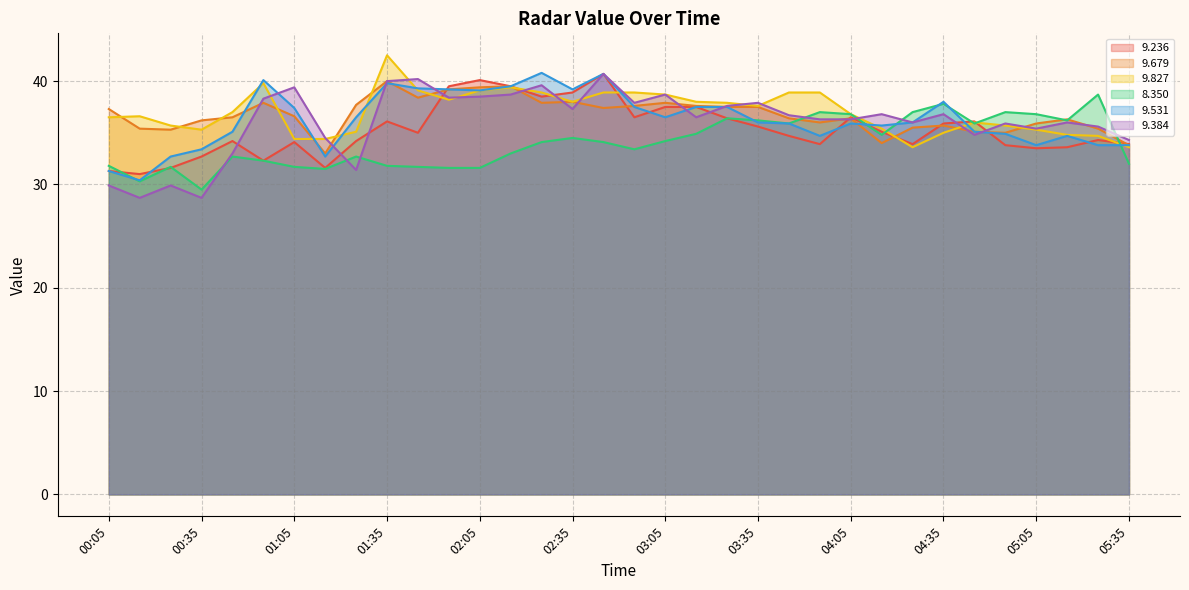

Which category has the lowest value across all series?

00:15